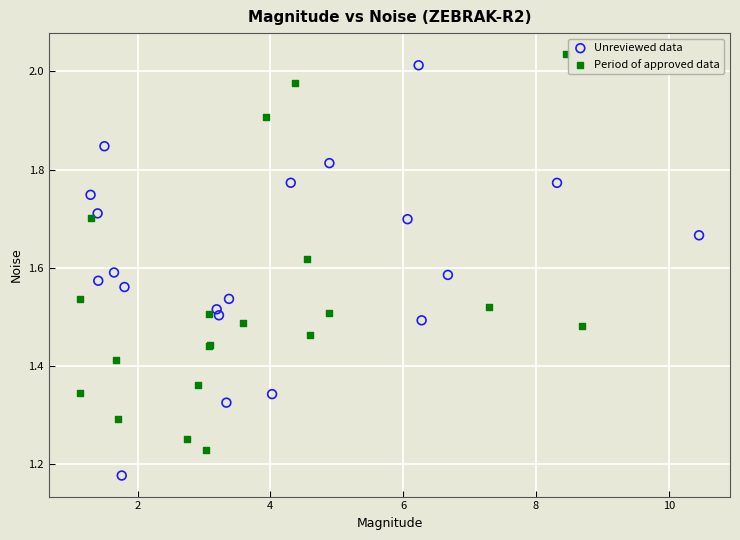

What are all the series names shown in the legend?

Unreviewed data, Period of approved data